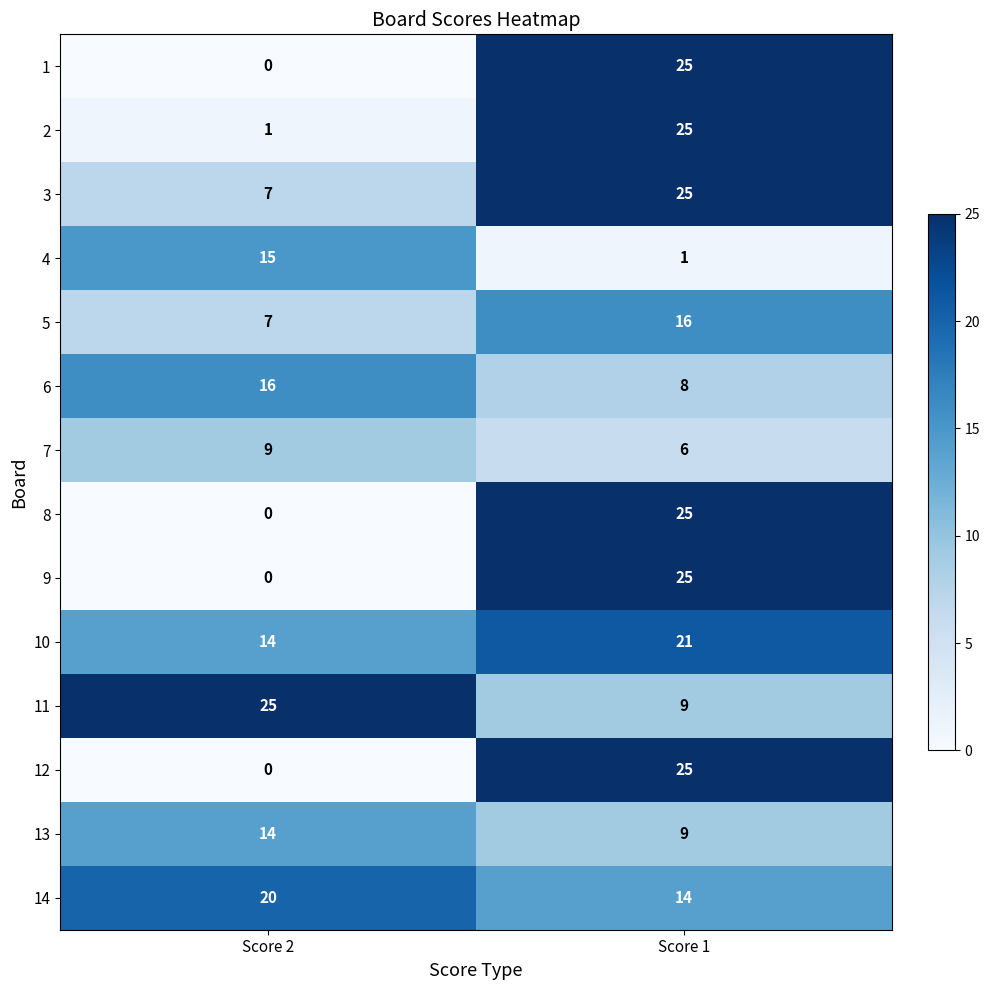

At which category is the sum across all series the highest?

Score 1